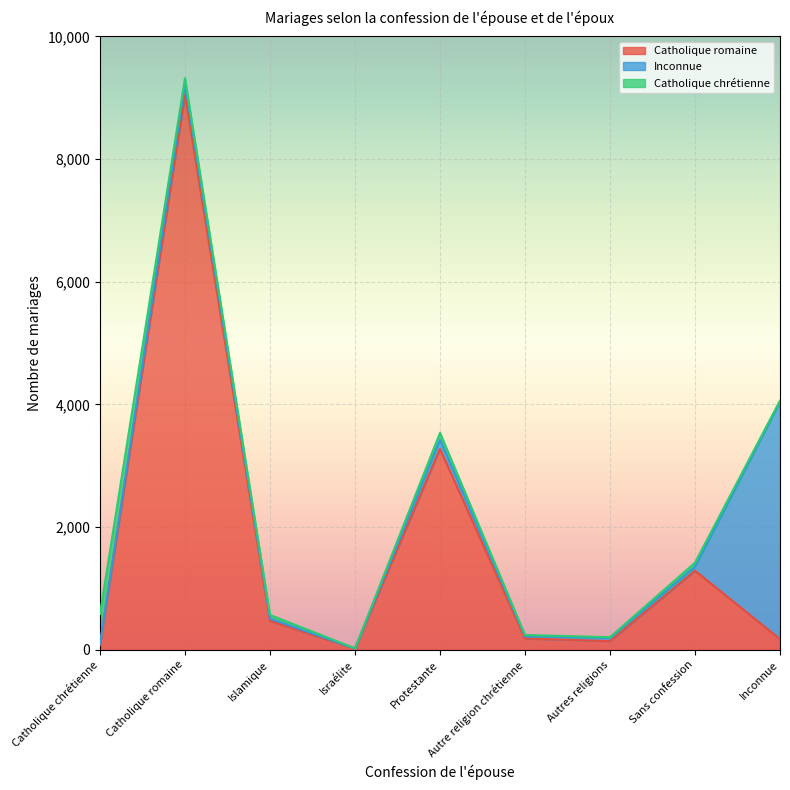

Reading right to left, list all the values displayed in this chart.

Catholique romaine: 173	1288	140	184	3276	19	471	9055	77
Inconnue: 3869	65	54	36	149	1	36	173	22
Catholique chrétienne: 22	67	11	20	112	3	60	91	484